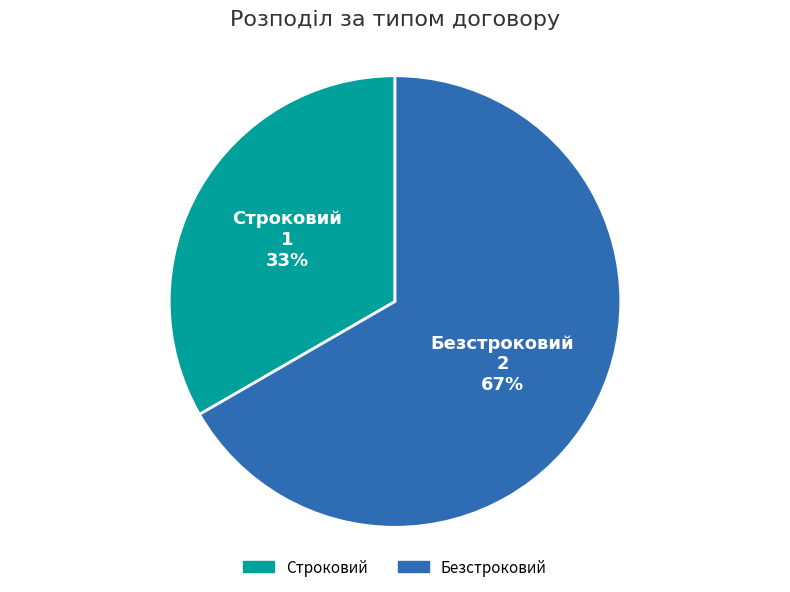

Is it true that Безстроковий is 54% of the pie?

False